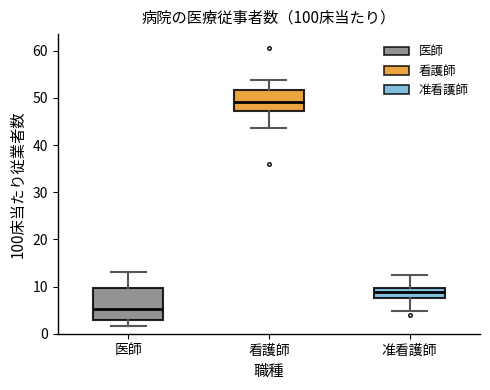

Which box is the tallest, from its lower edge to its upper edge?

医師